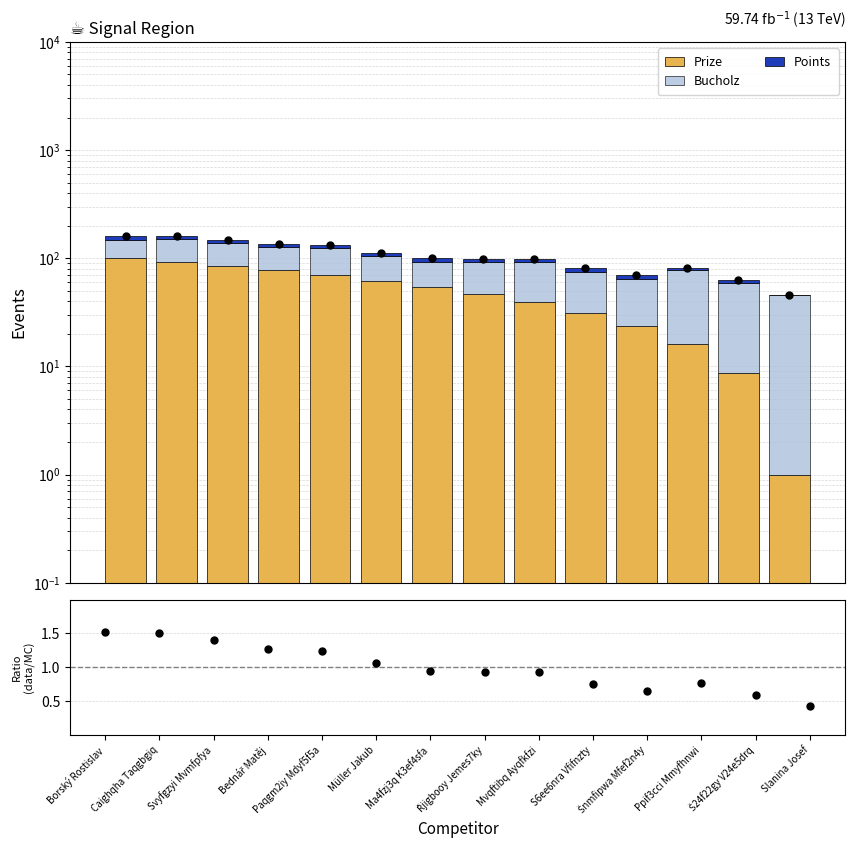

Which series reaches the maximum Y coordinate?

Prize